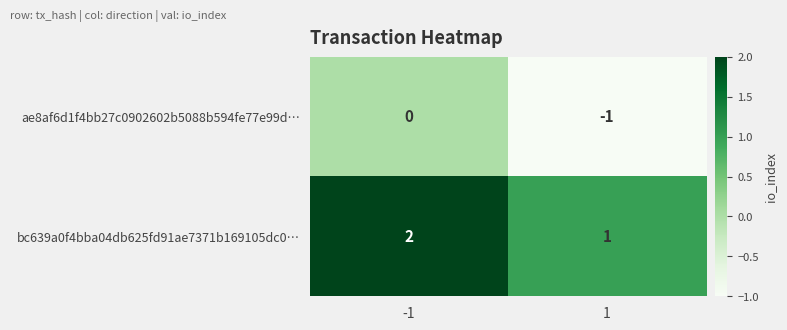

What is the total value across all series at -1?

2